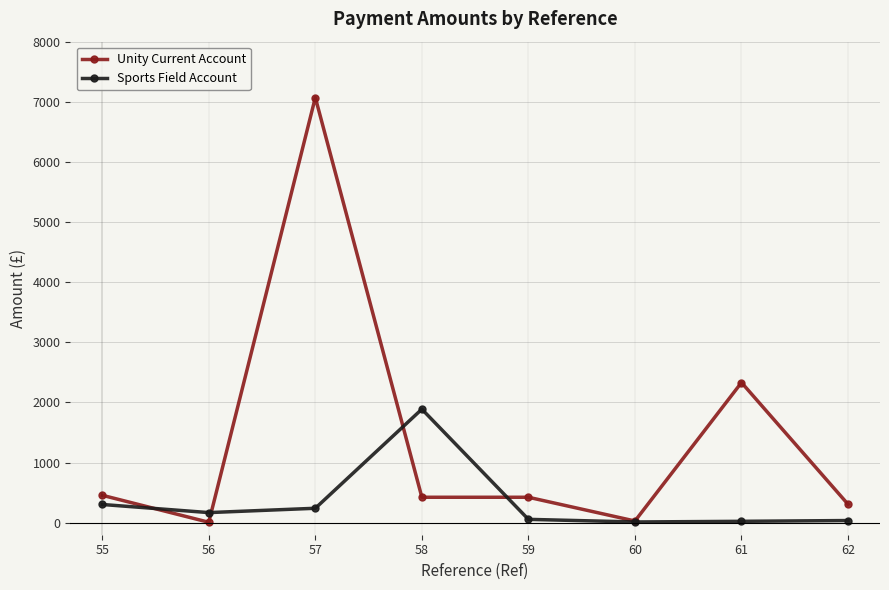

Rank the series by their maximum value, from highest to lowest.

Unity Current Account, Sports Field Account